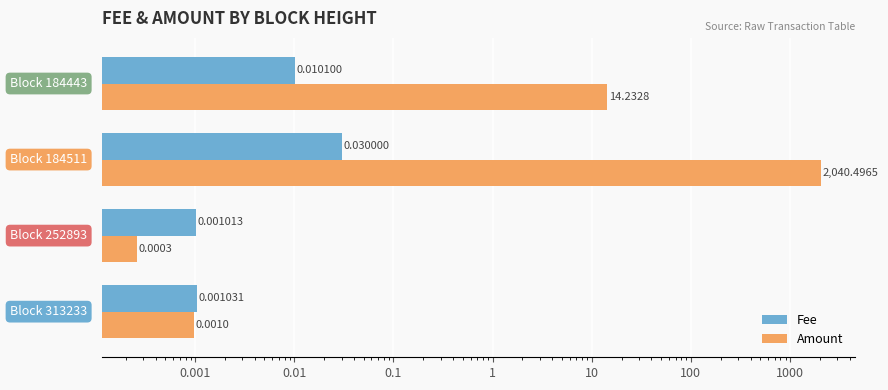

Which has a higher value, 1e-05 or 0.001?

0.001